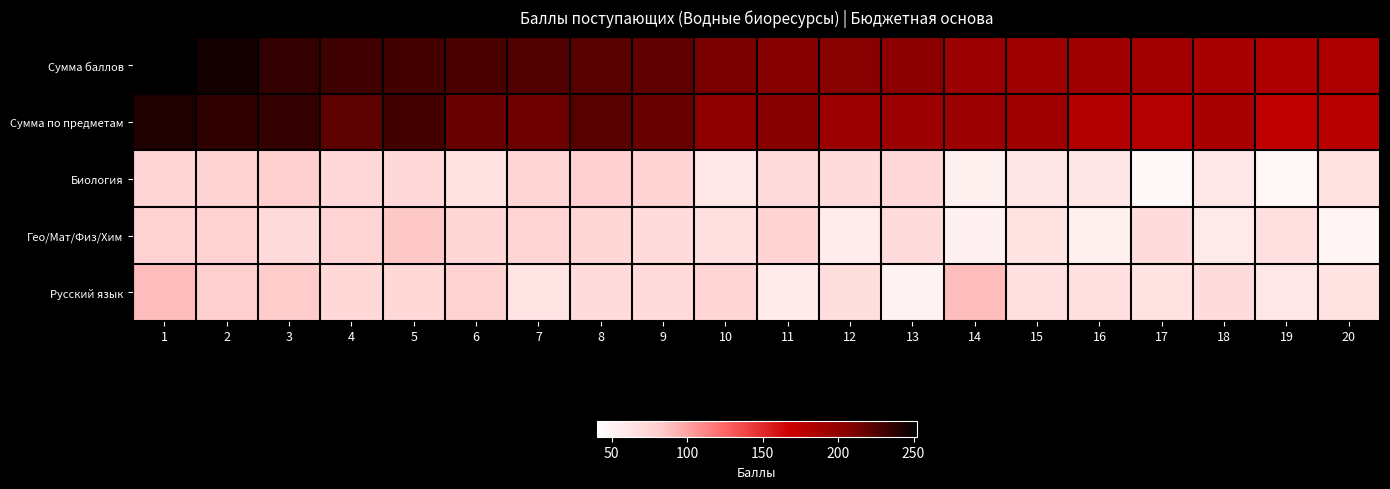

At which category is the sum across all series the highest?

1